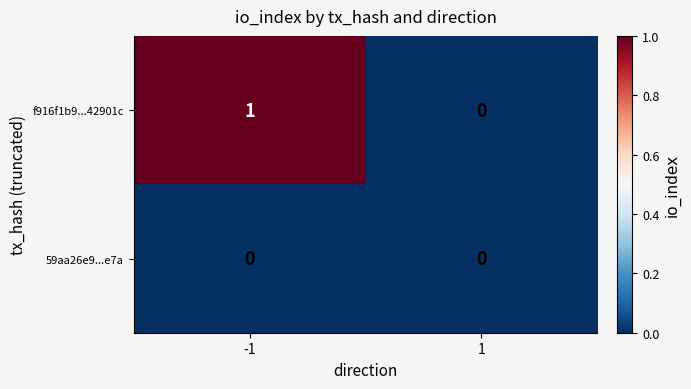

True or false: f916f1b9...42901c has a value of 1 at -1.

True